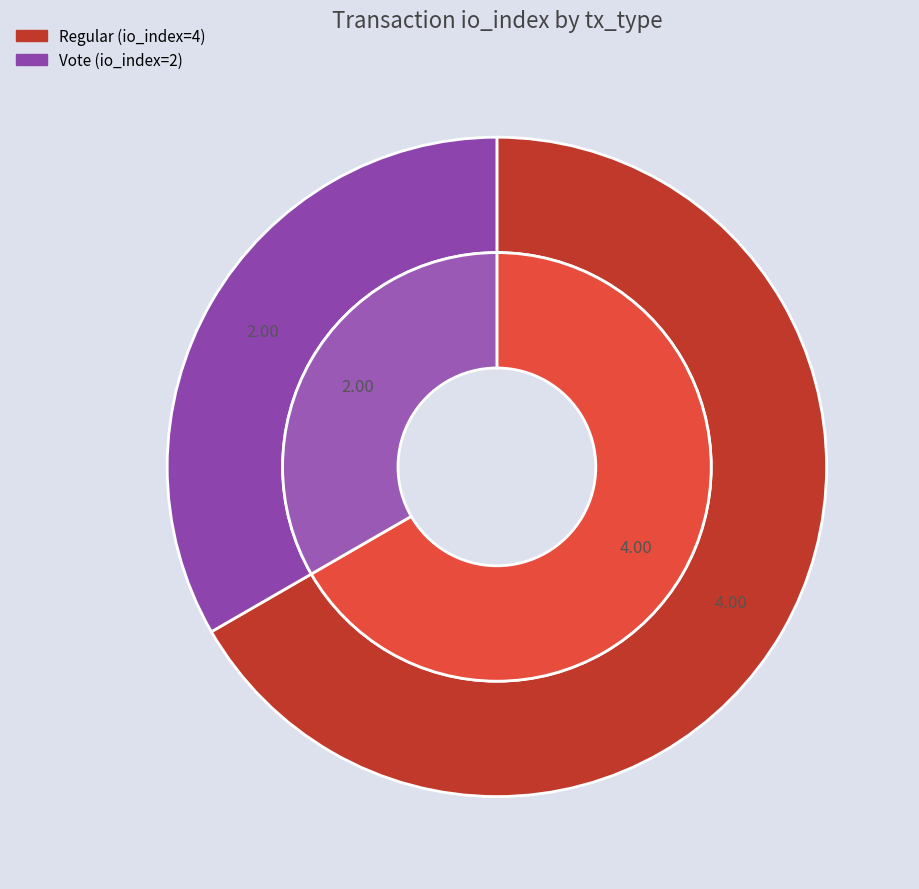

Rank the categories by value from highest to lowest.

Regular (io_index=4), Vote (io_index=2)